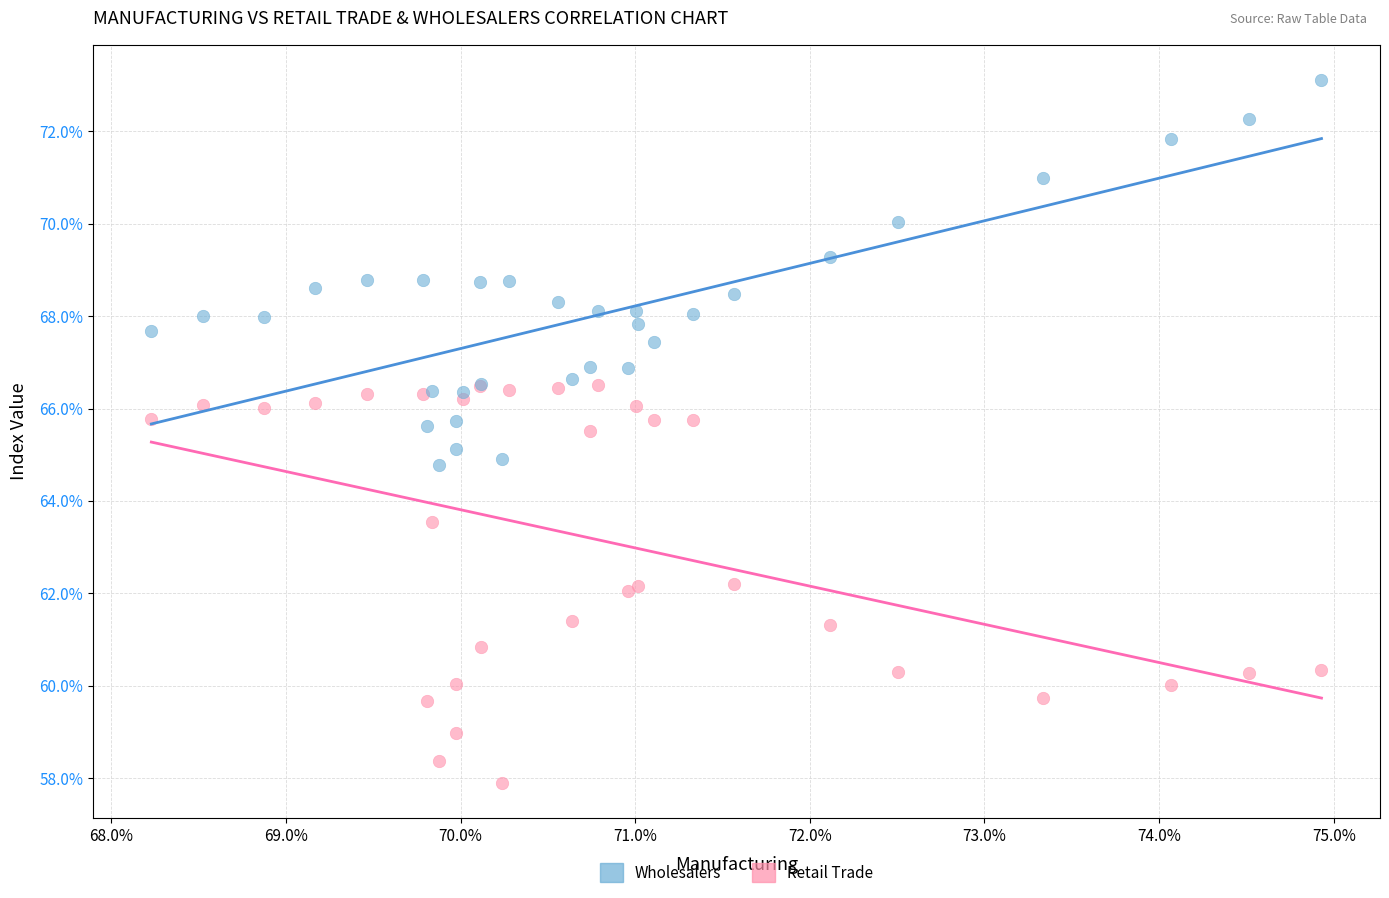

Which series contains the highest Y value?

Wholesalers